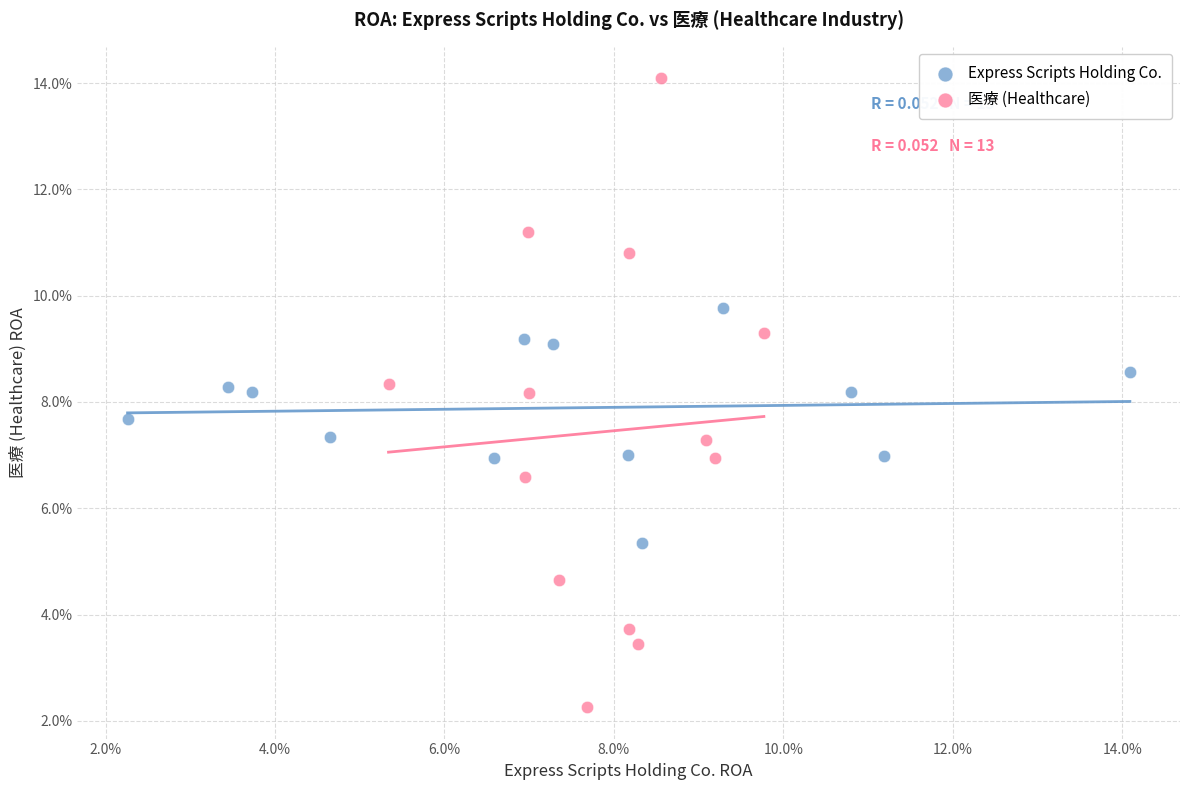

What are all the series names shown in the legend?

Express Scripts Holding Co., 医療 (Healthcare)